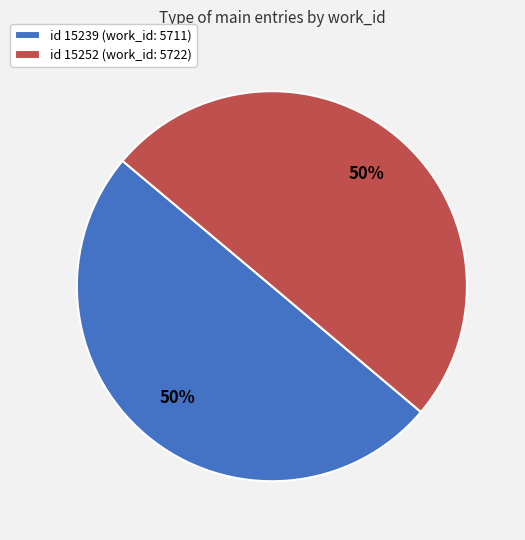

How many slices are in this pie chart?

2